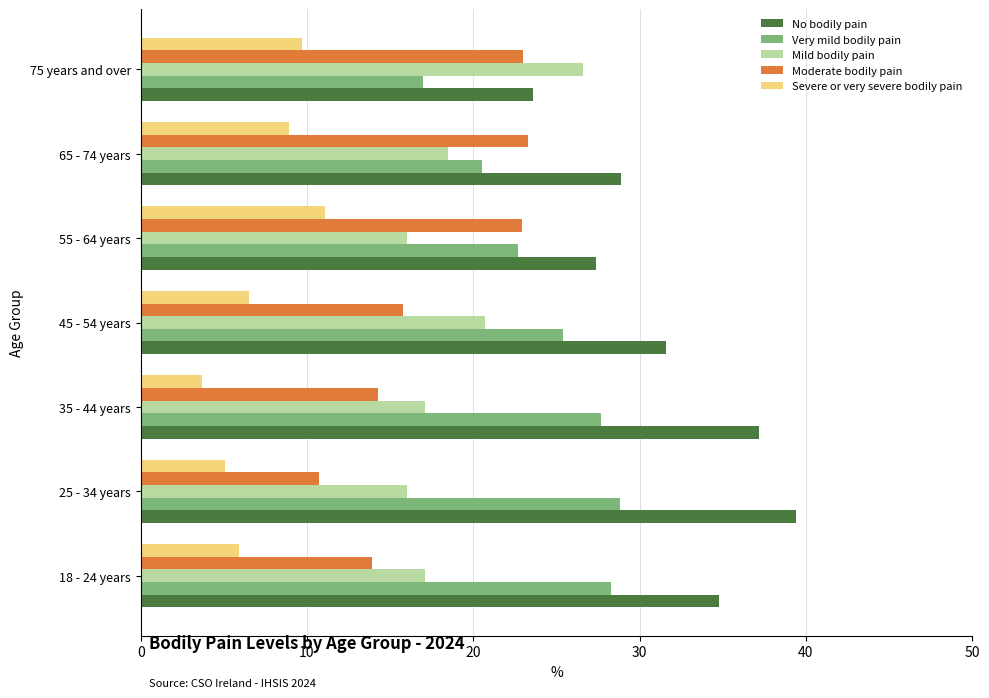

At which label is Very mild bodily pain closest to 22?

55 - 64 years